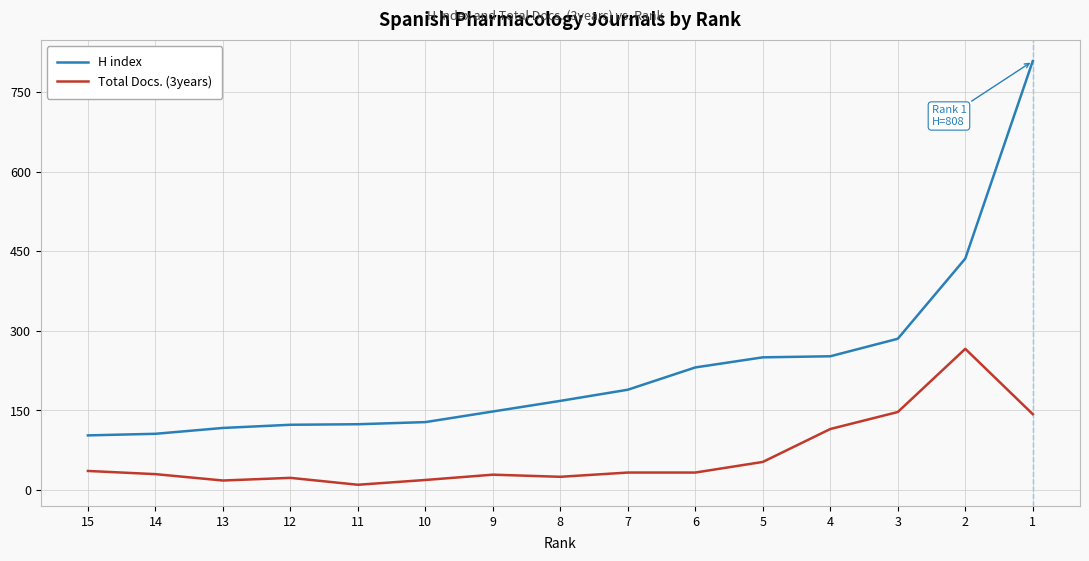

At which category is the sum across all series the highest?

1